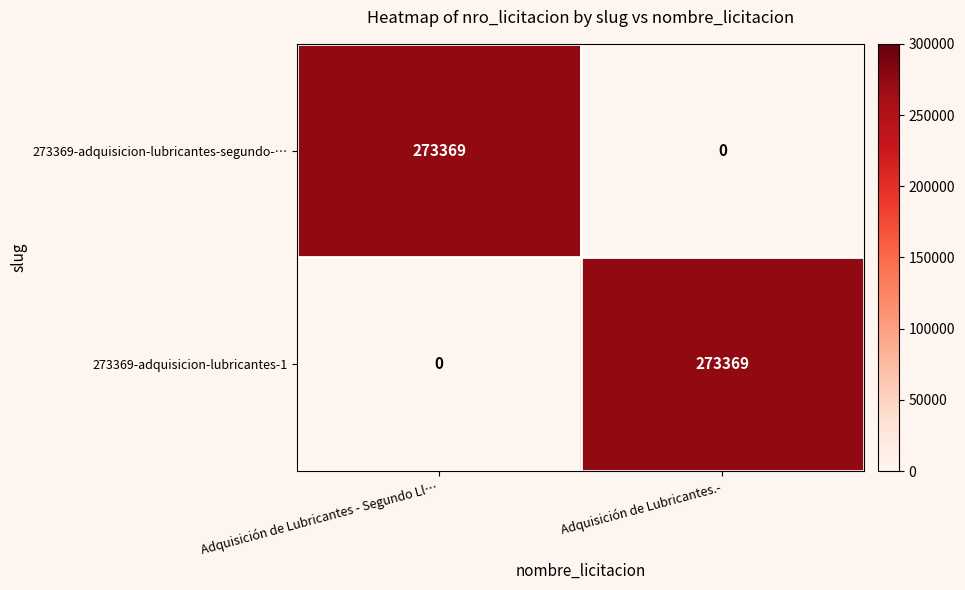

What is the total value across all series at Adquisición de Lubricantes - Segundo Ll…?

273369